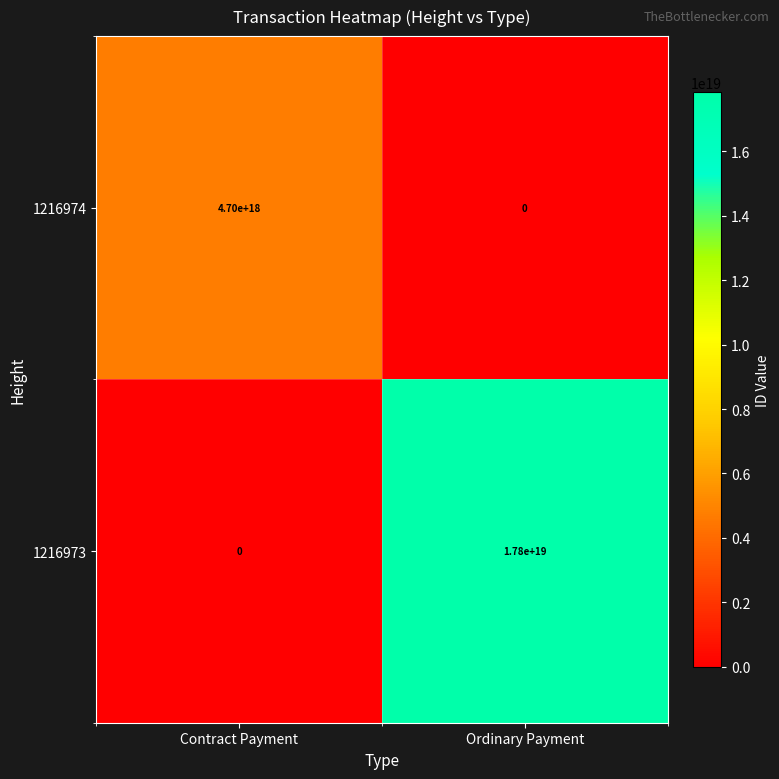

Count the number of data series in this chart.

2